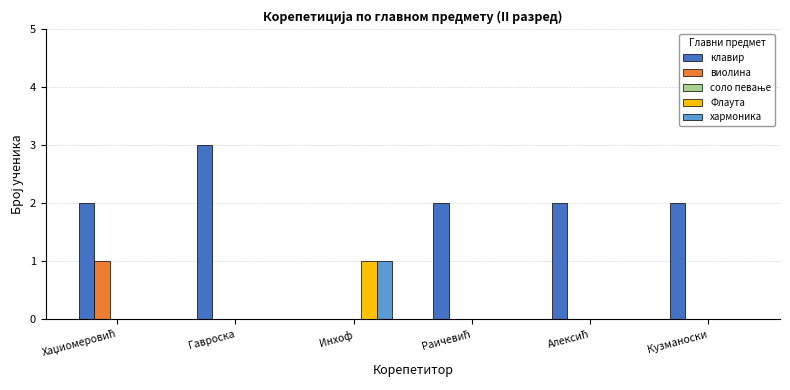

Which category has the highest value in the Флаута series?

Инхоф